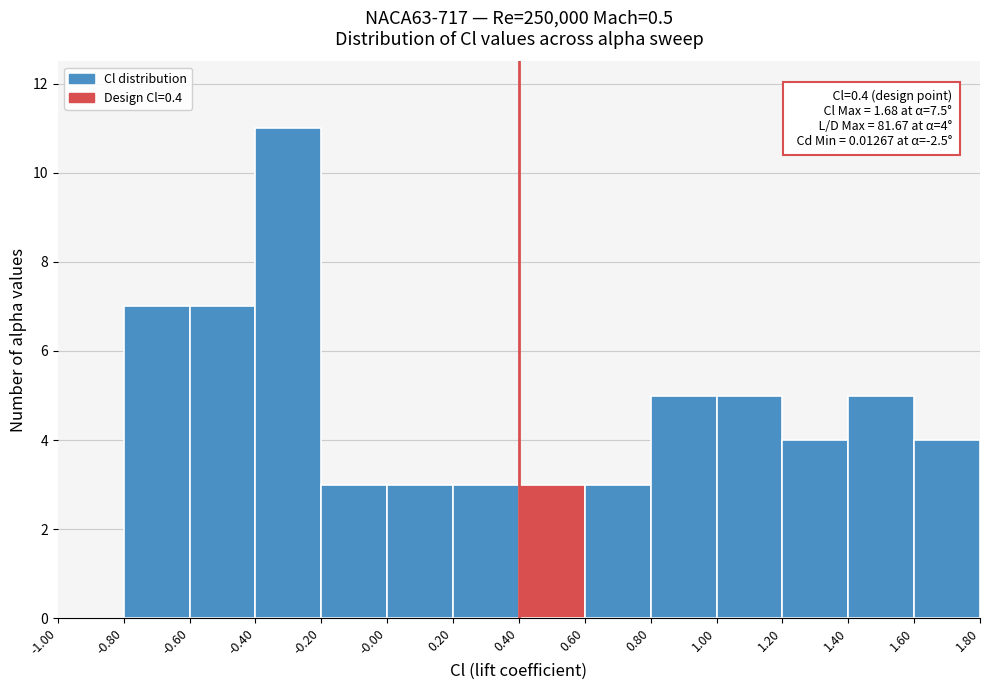

Over which range of the x-axis is the bar tallest?

-0.40 to -0.20